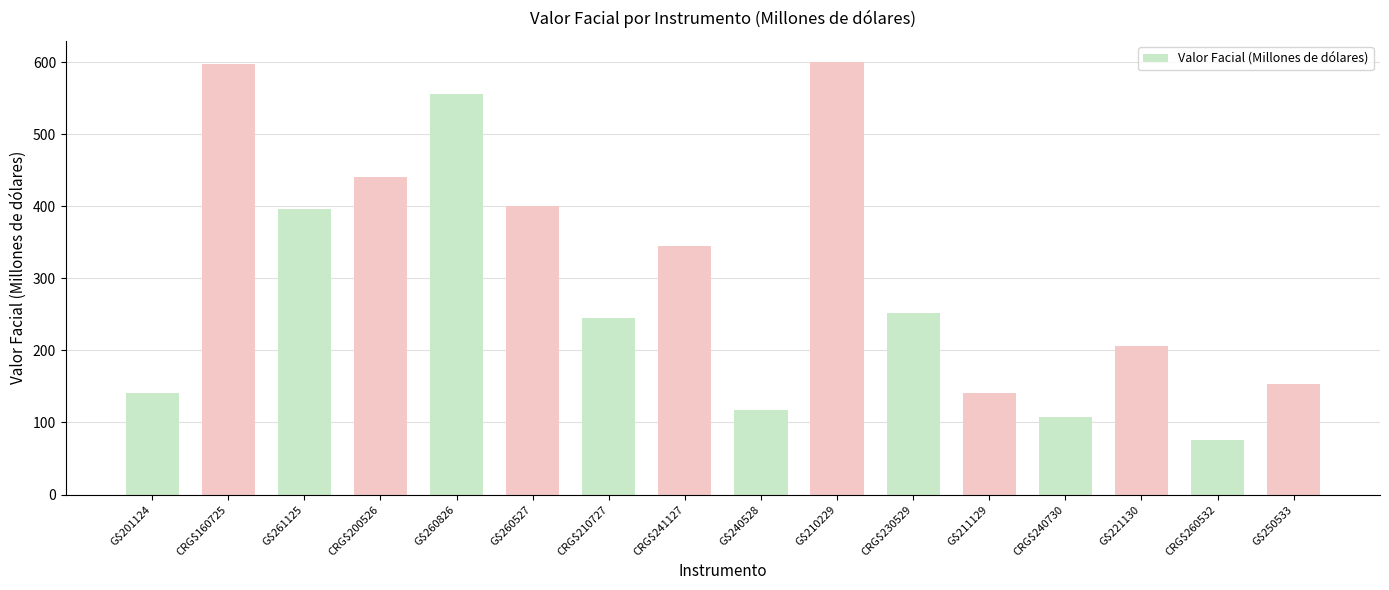

Where is the data nearest to the value 337?

CRG$241127